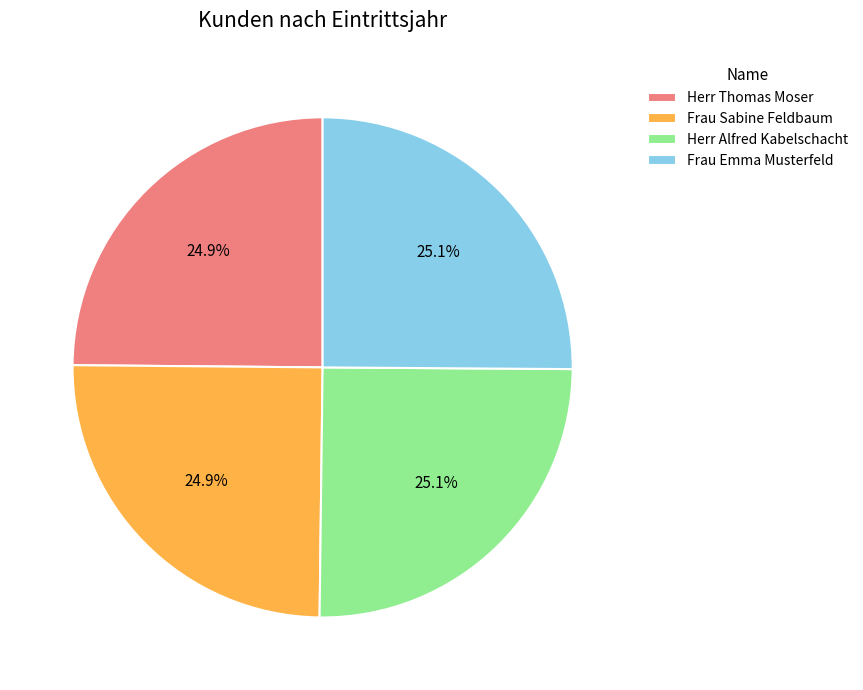

How much of the chart is everything except Herr Alfred Kabelschacht?

74.9%